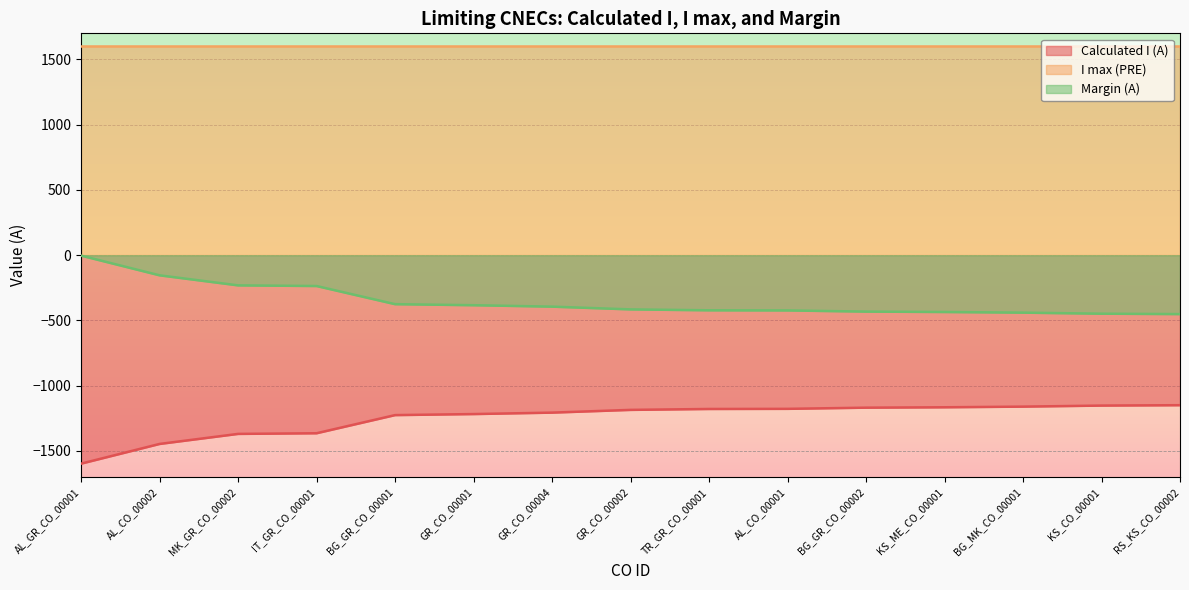

Which label corresponds to the smallest value in the chart?

AL_GR_CO_00001